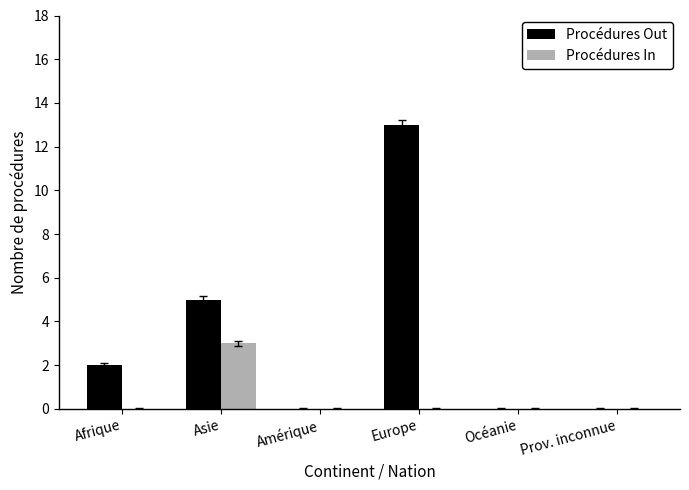

How many distinct data groups are displayed?

2